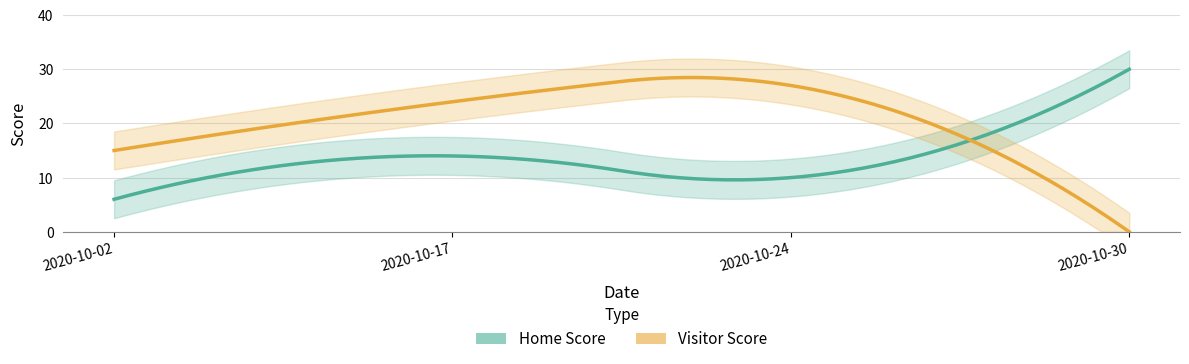

What is the value of the Visitor Score point at the 1st from the left?

15